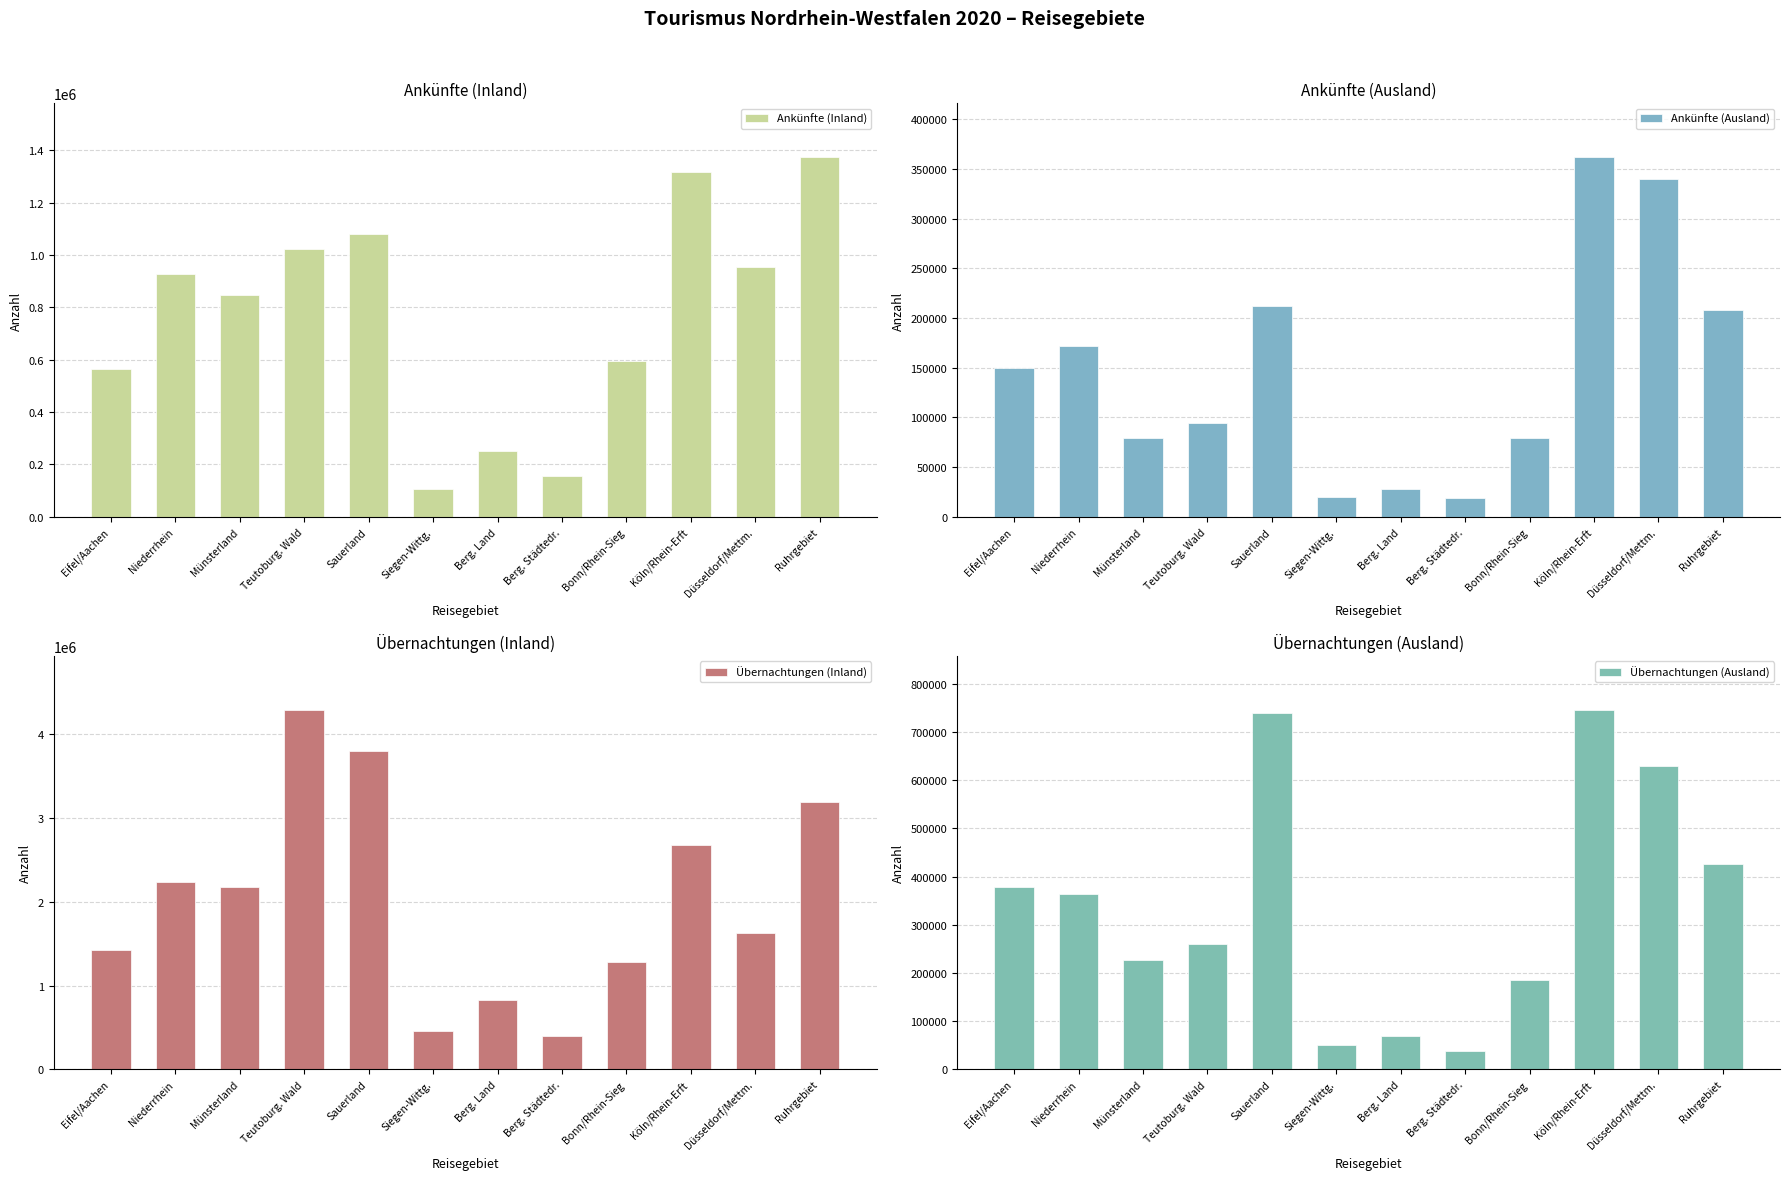

Where is Übernachtungen (Inland) nearest to the value 2343546?

Niederrhein